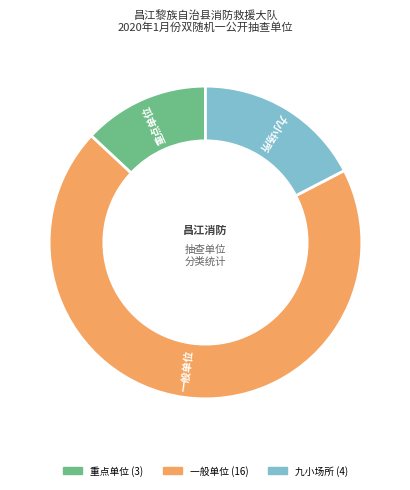

The 一般单位 slice represents 70% of the pie. True or false?

True